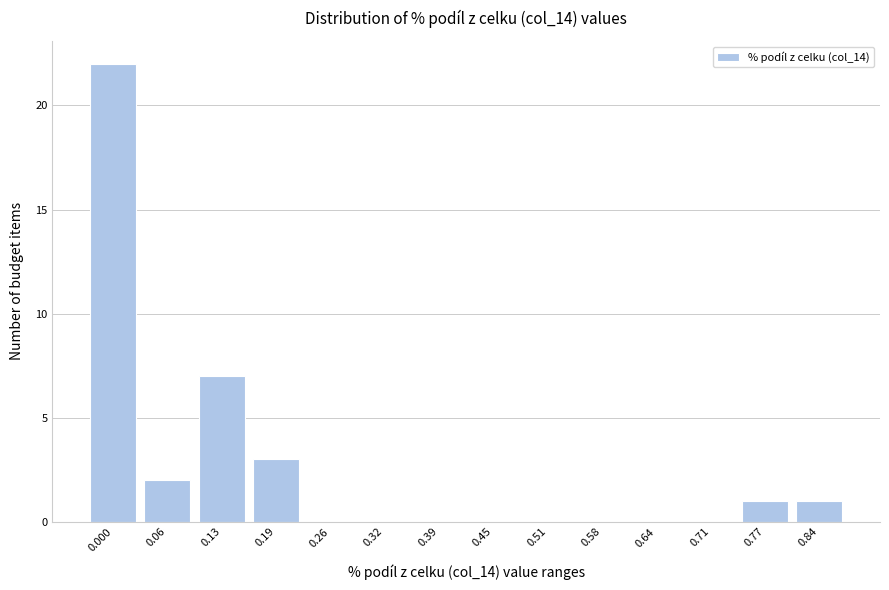

What is the greatest value displayed?

22